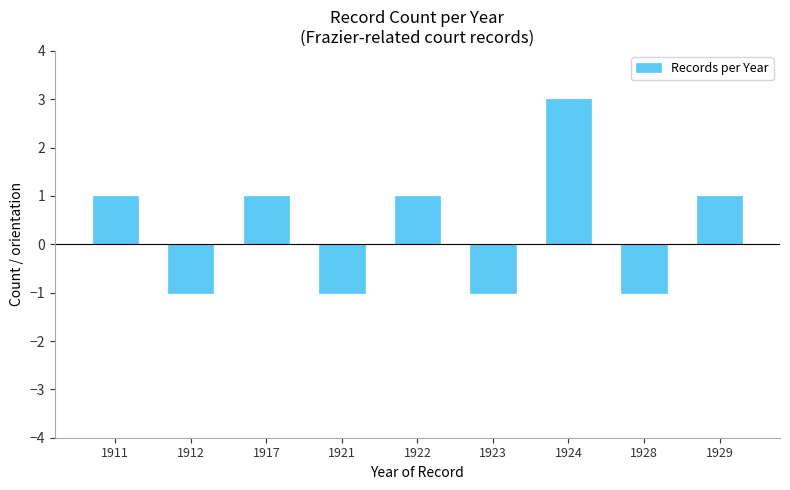

The value at 1912 is 0. True or false?

False